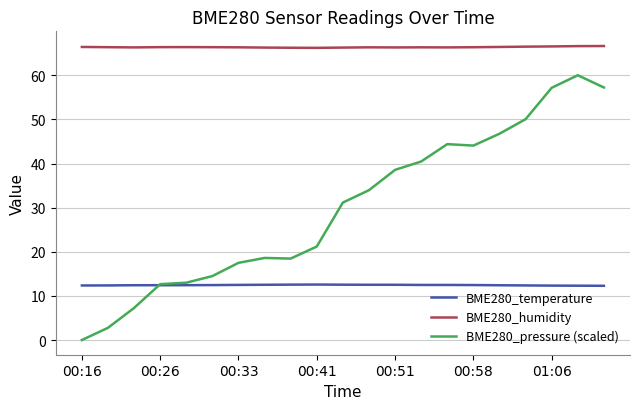

List the series in order of their peak value, highest first.

BME280_humidity, BME280_pressure (scaled), BME280_temperature